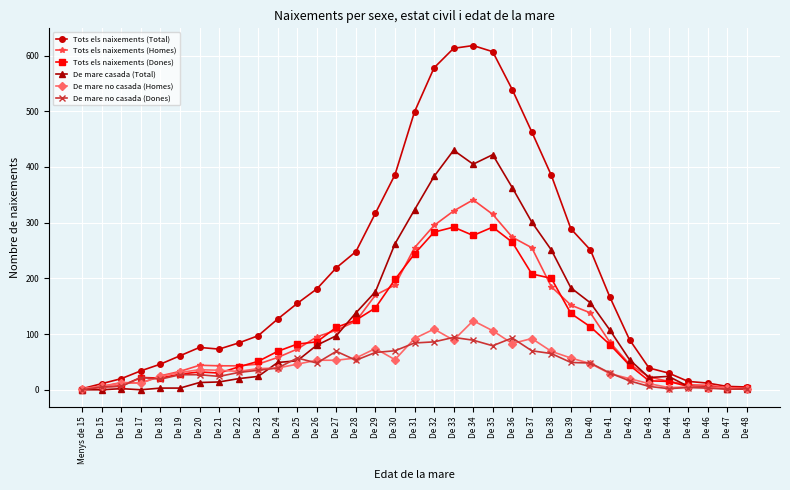

Which series has the widest spread of values?

Tots els naixements (Total)